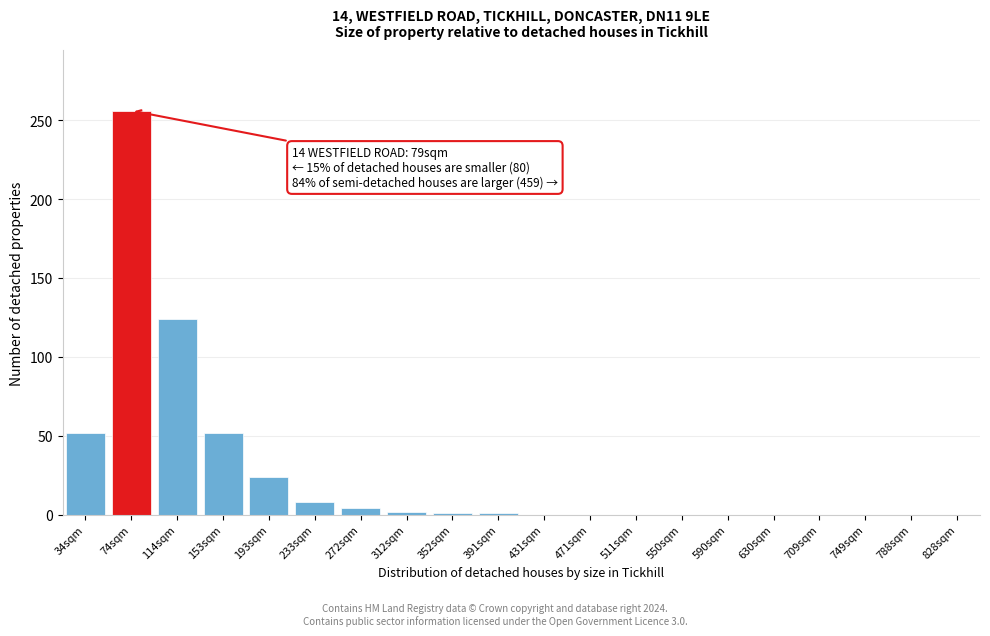

Which has a higher value, 590sqm or 74sqm?

74sqm